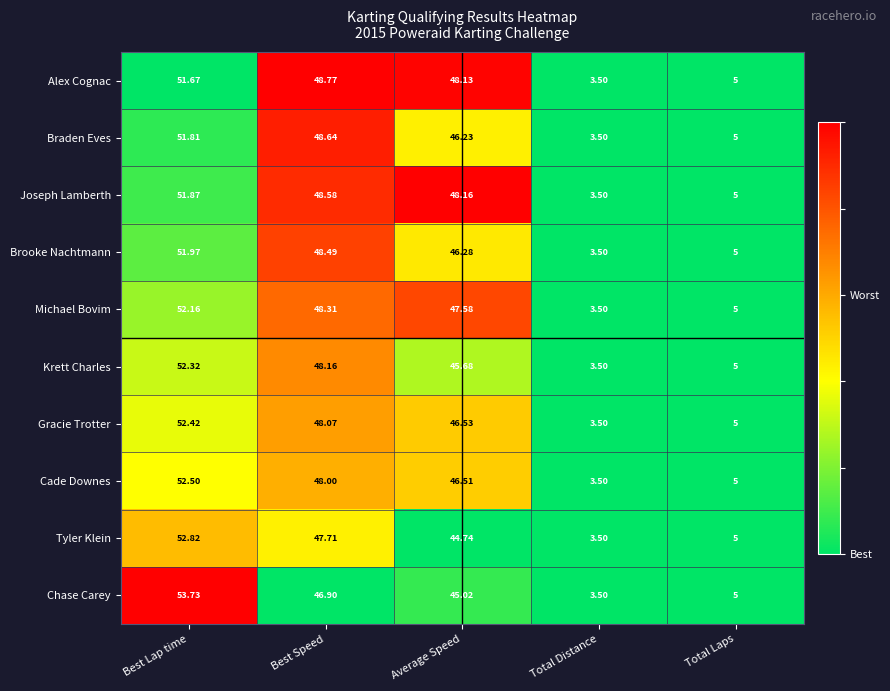

What is the maximum value shown in the chart?

53.7